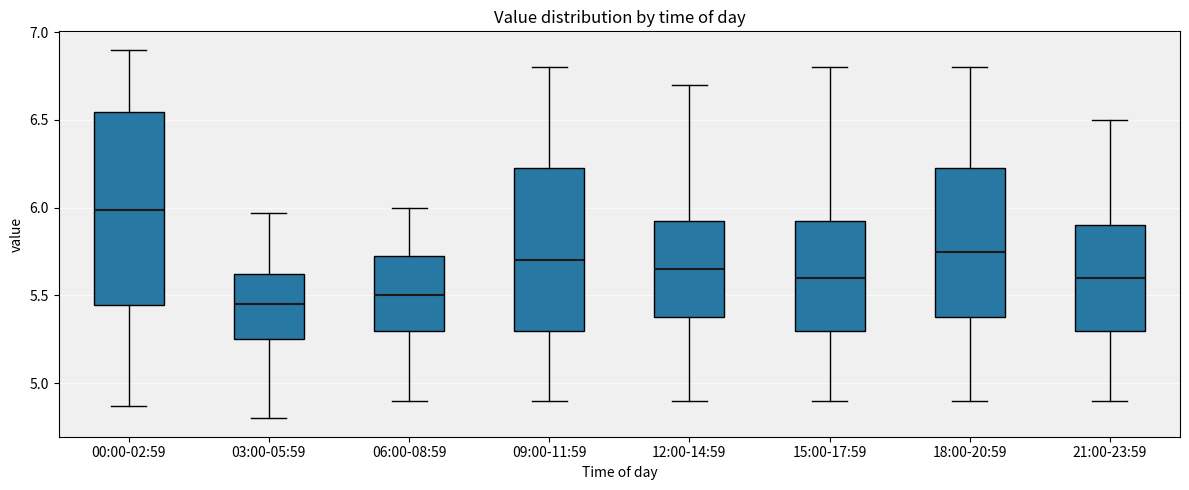

Comparing the boxes themselves (not the whiskers), which one is the tallest?

00:00-02:59